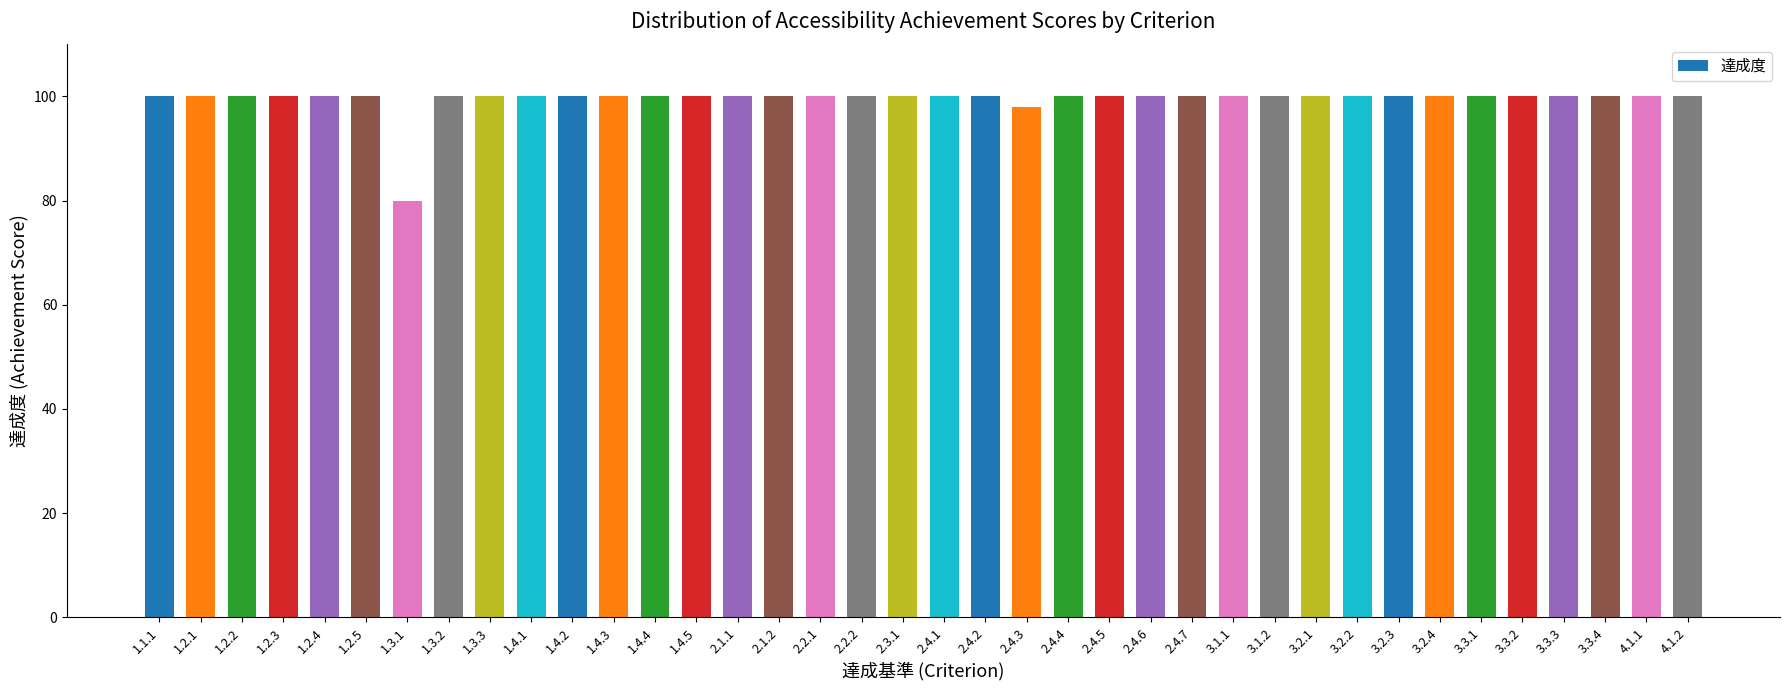

What is the average value?

99